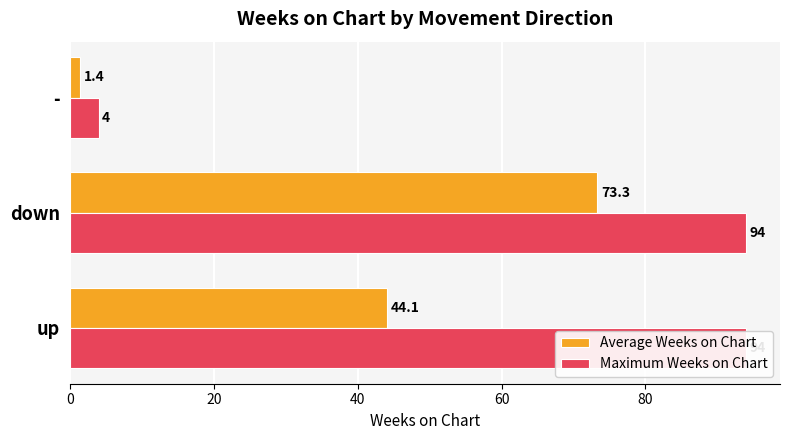

At down, list the series in order from smallest to largest.

Average Weeks on Chart, Maximum Weeks on Chart